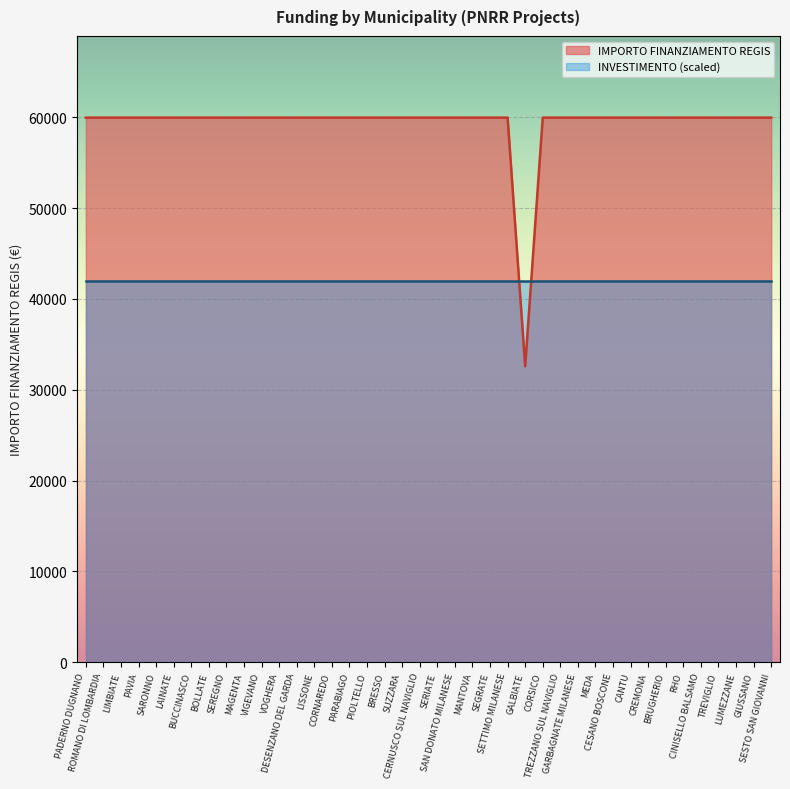

List the labels in order of value, smallest first.

GALBIATE, PADERNO DUGNANO, ROMANO DI LOMBARDIA, LIMBIATE, PAVIA, SARONNO, LAINATE, BUCCINASCO, BOLLATE, SEREGNO, MAGENTA, VIGEVANO, VOGHERA, DESENZANO DEL GARDA, LISSONE, CORNAREDO, PARABIAGO, PIOLTELLO, BRESSO, SUZZARA, CERNUSCO SUL NAVIGLIO, SERIATE, SAN DONATO MILANESE, MANTOVA, SEGRATE, SETTIMO MILANESE, CORSICO, TREZZANO SUL NAVIGLIO, GARBAGNATE MILANESE, MEDA, CESANO BOSCONE, CANTU, CREMONA, BRUGHERIO, RHO, CINISELLO BALSAMO, TREVIGLIO, LUMEZZANE, GIUSSANO, SESTO SAN GIOVANNI